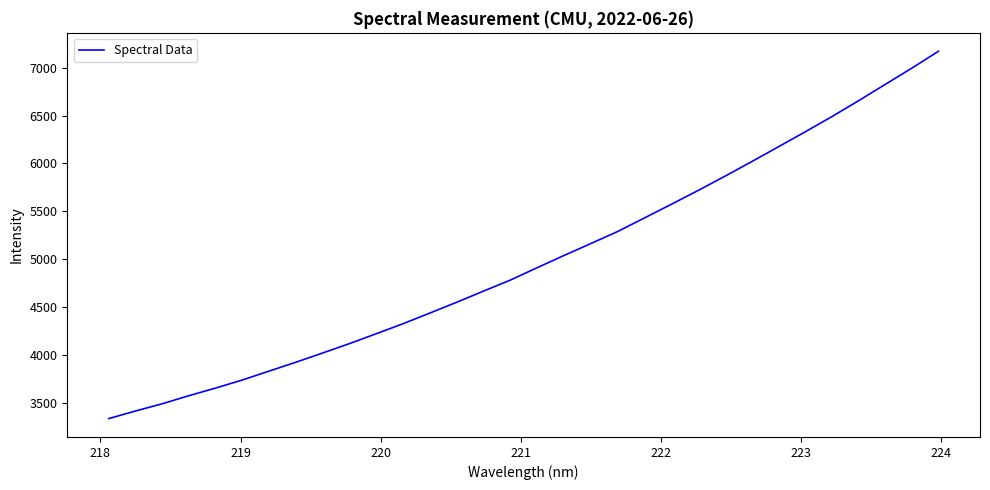

What is the maximum value shown in the chart?

7173.1